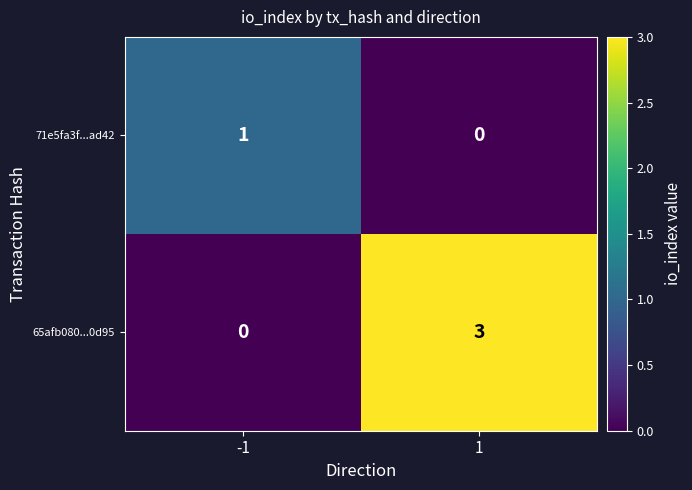

Is it true that 65afb080...0d95 equals 3 at 1?

True